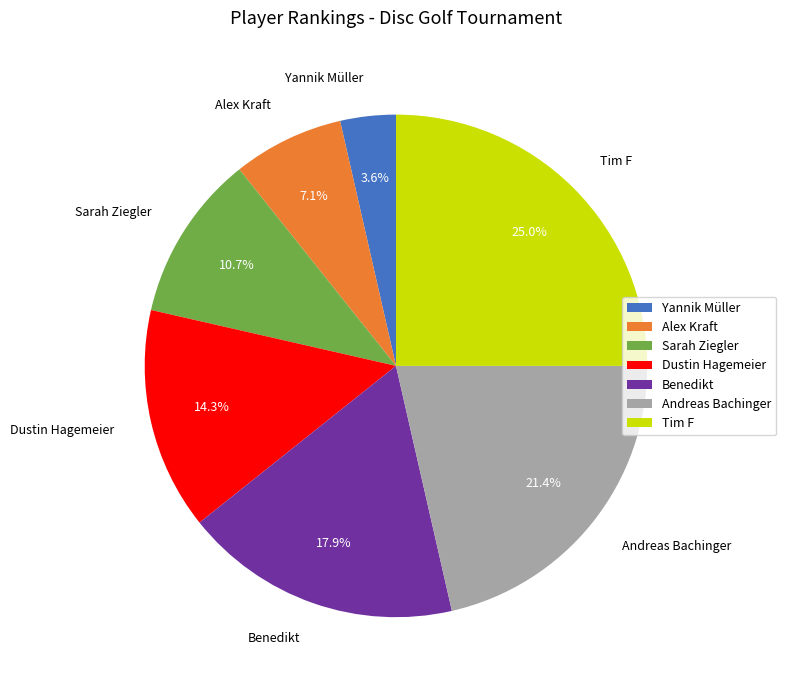

To the nearest percent, what is the combined percentage of Tim F and Yannik Müller?

29%